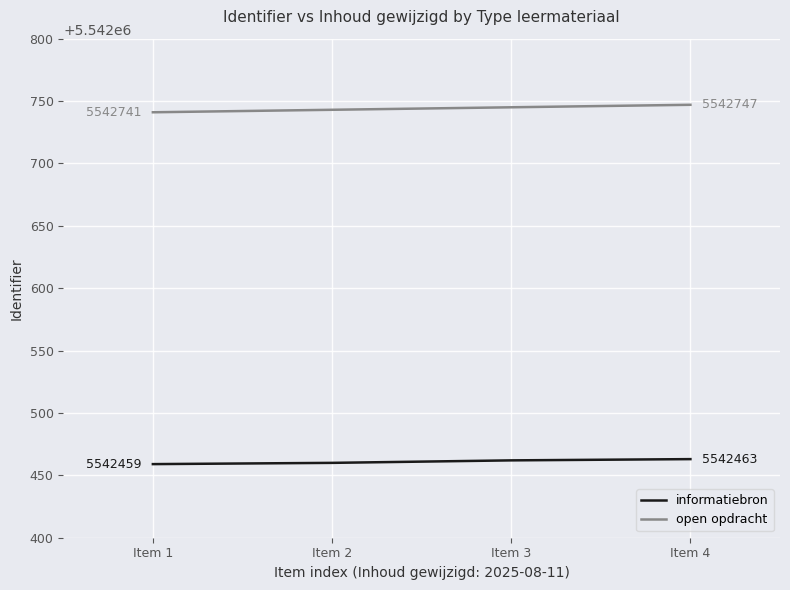

Does the chart display data point markers on the line(s)?

No